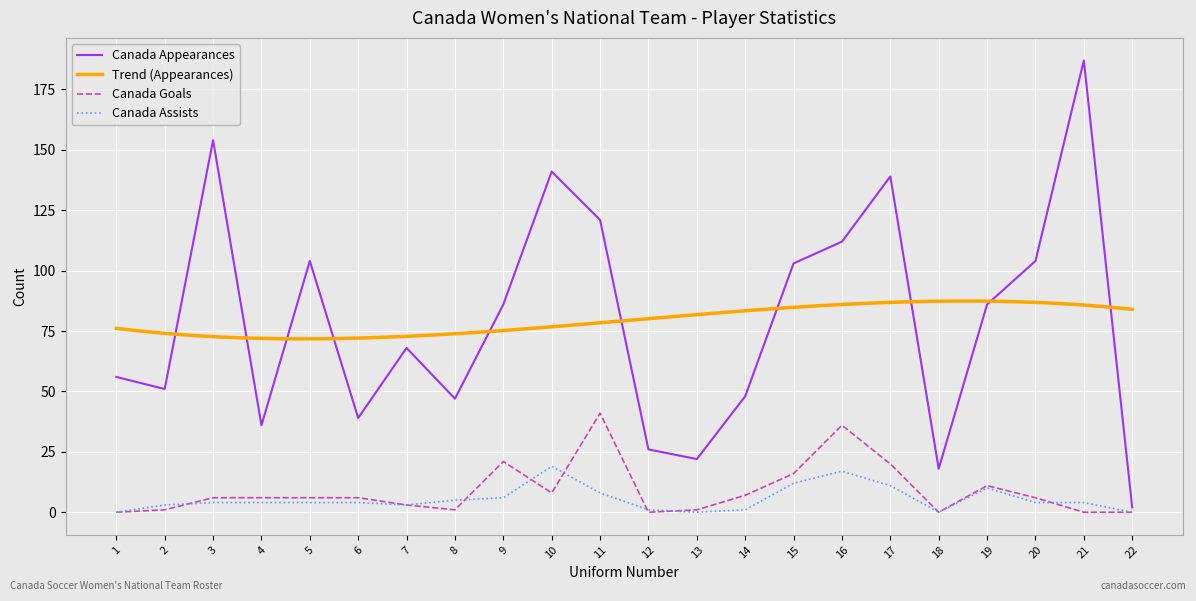

Where does the Canada Appearances series first go above 86?

3